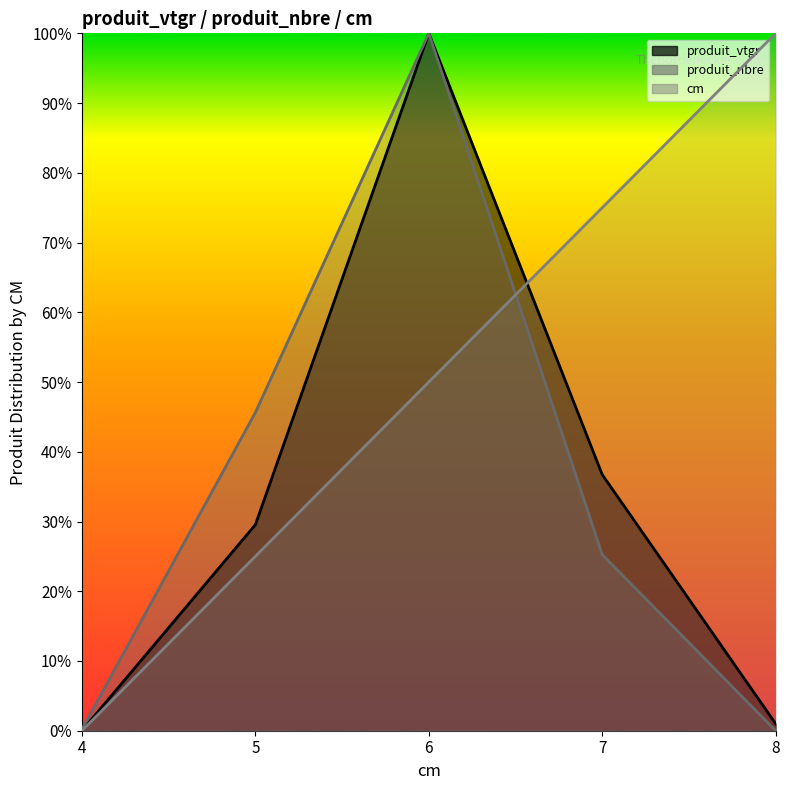

How many interior local peaks does the produit_vtgr series have?

1